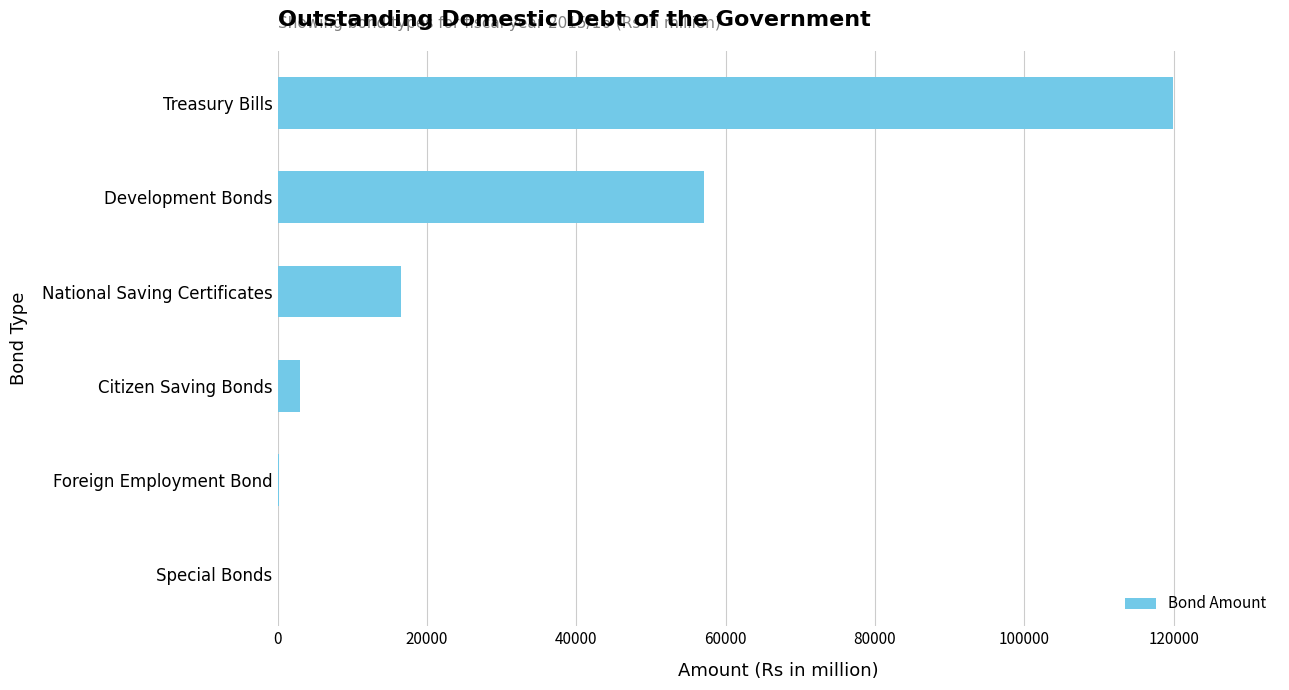

What is the maximum value shown in the chart?

119858.1